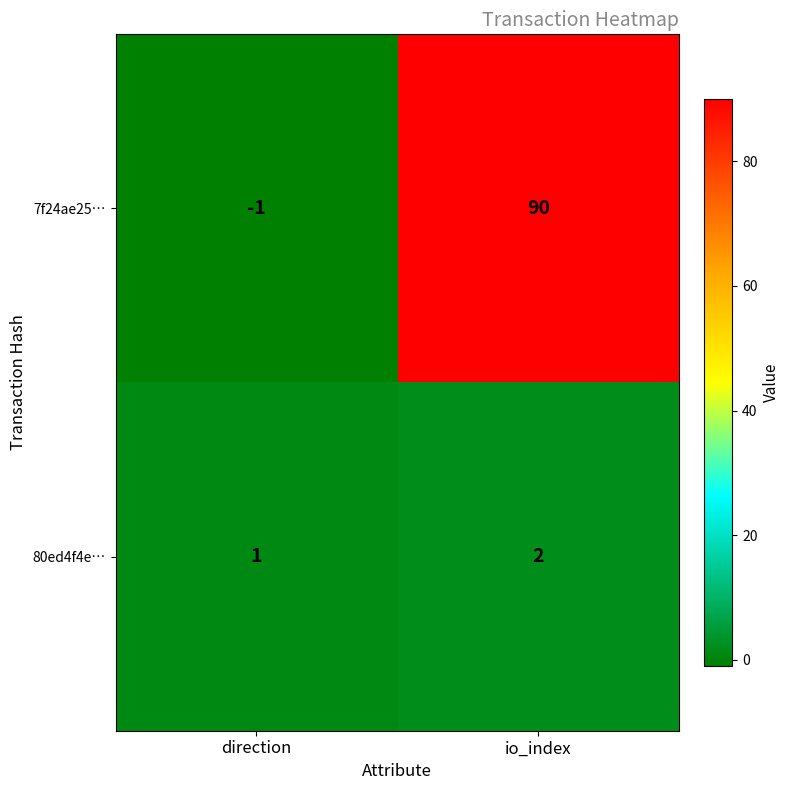

Rank the series at io_index from highest to lowest value.

7f24ae25…, 80ed4f4e…